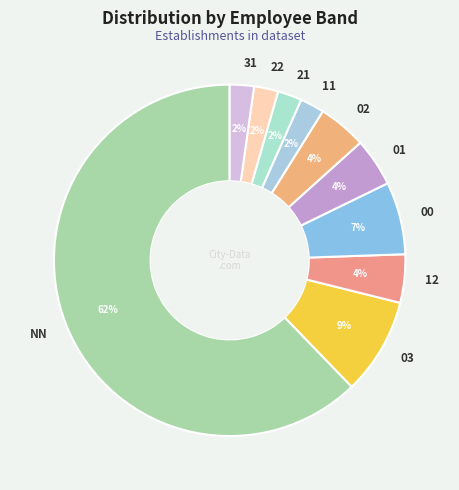

How many segments does this pie chart have?

10